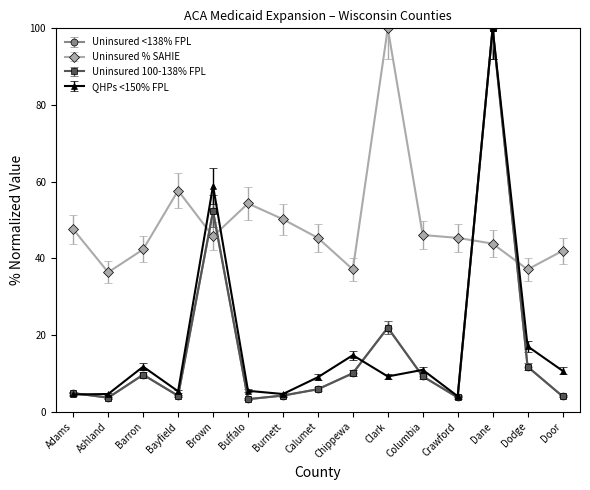

Between which two adjacent categories do Uninsured % SAHIE and QHPs <150% FPL first intersect?

Bayfield and Brown